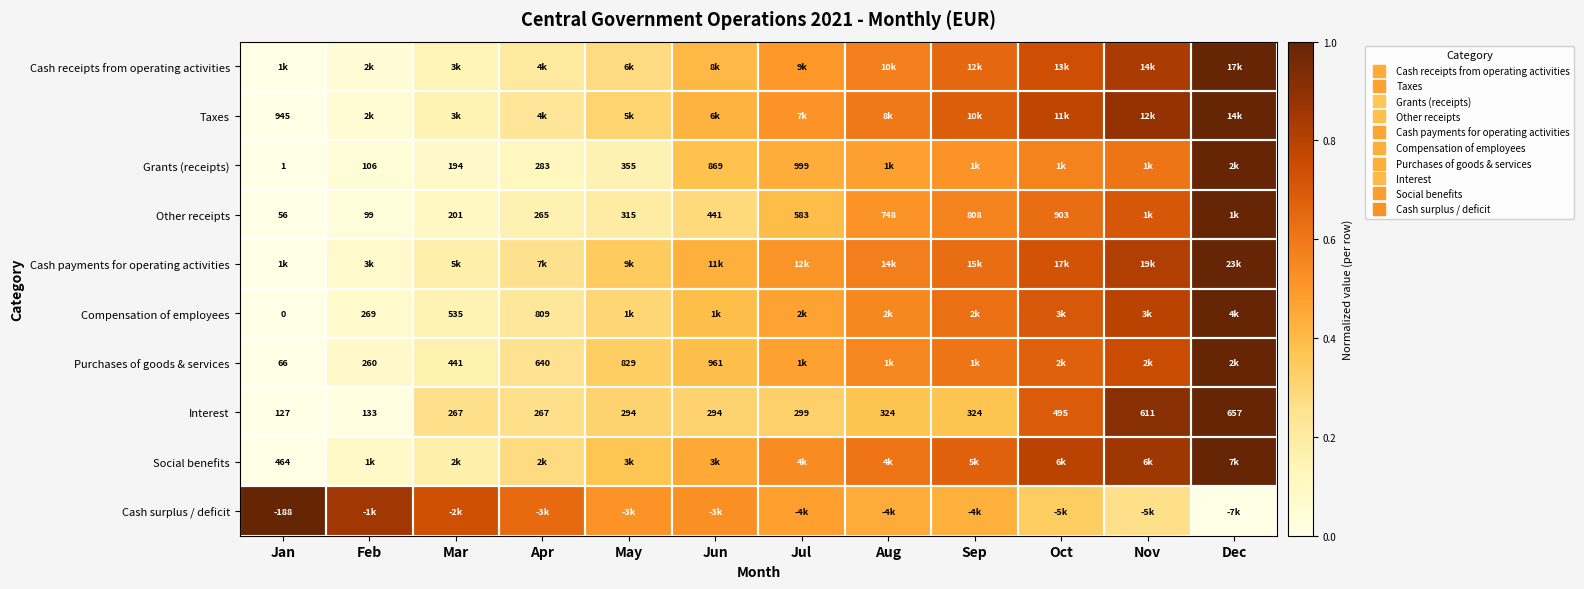

The Social benefits series shows 0.3 at Aug. True or false?

False